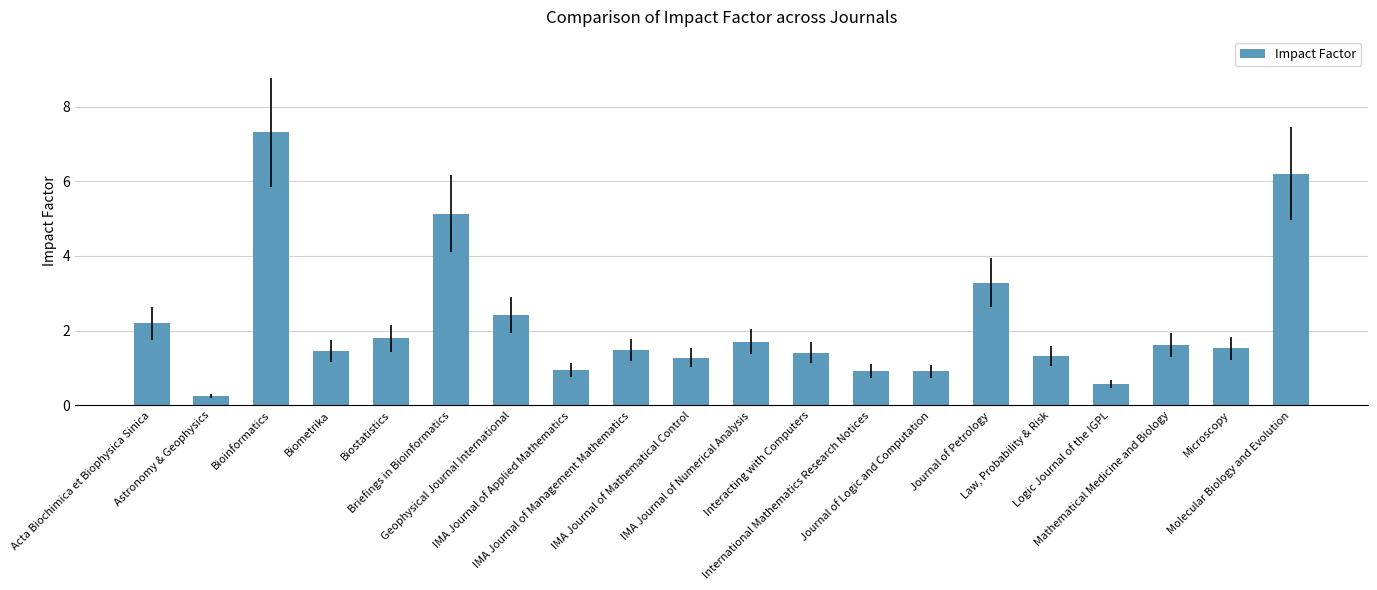

Rank the categories by value from lowest to highest.

Astronomy & Geophysics, Logic Journal of the IGPL, Journal of Logic and Computation, International Mathematics Research Notices, IMA Journal of Applied Mathematics, IMA Journal of Mathematical Control, Law, Probability & Risk, Interacting with Computers, Biometrika, IMA Journal of Management Mathematics, Microscopy, Mathematical Medicine and Biology, IMA Journal of Numerical Analysis, Biostatistics, Acta Biochimica et Biophysica Sinica, Geophysical Journal International, Journal of Petrology, Briefings in Bioinformatics, Molecular Biology and Evolution, Bioinformatics